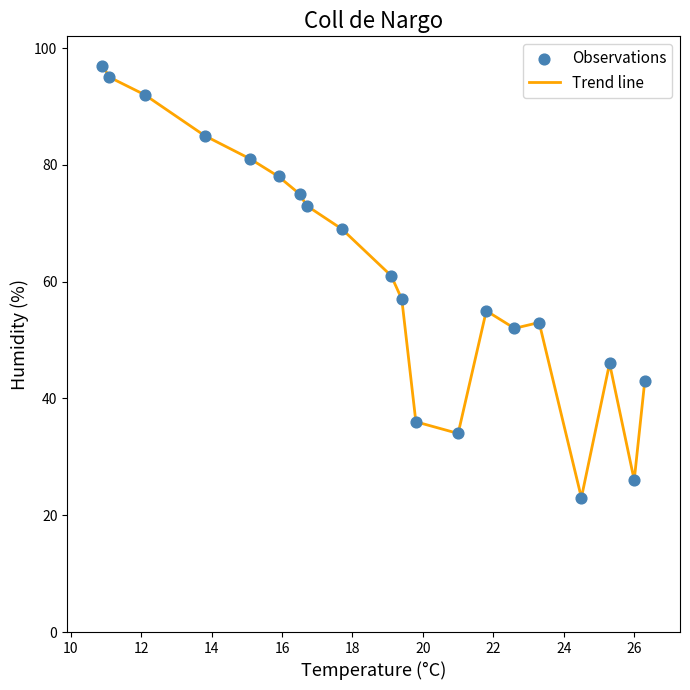

What is the smallest value displayed?

23